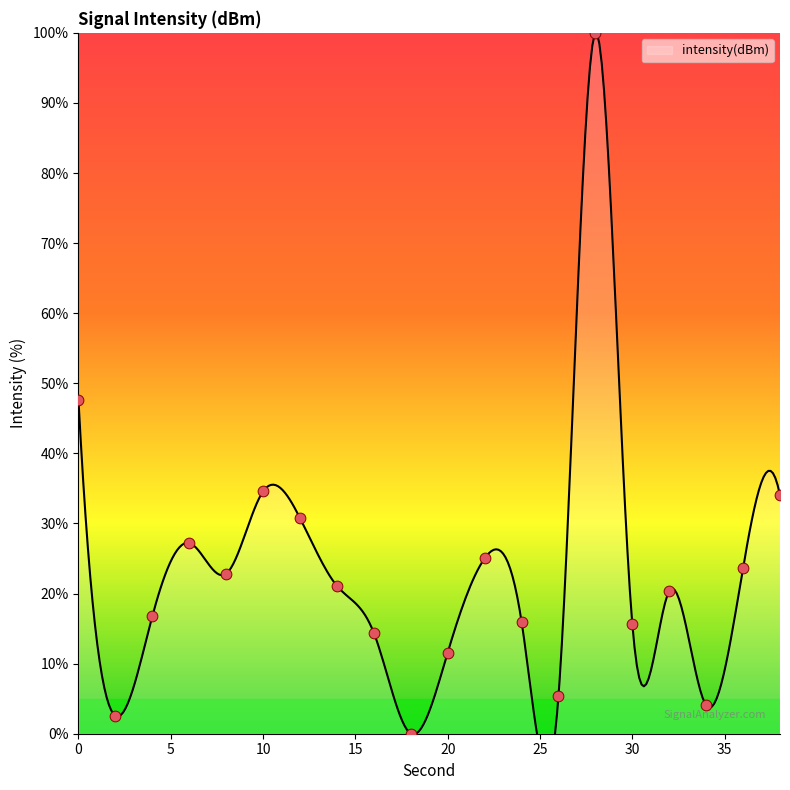

Between 36 and 8, which is larger?

36